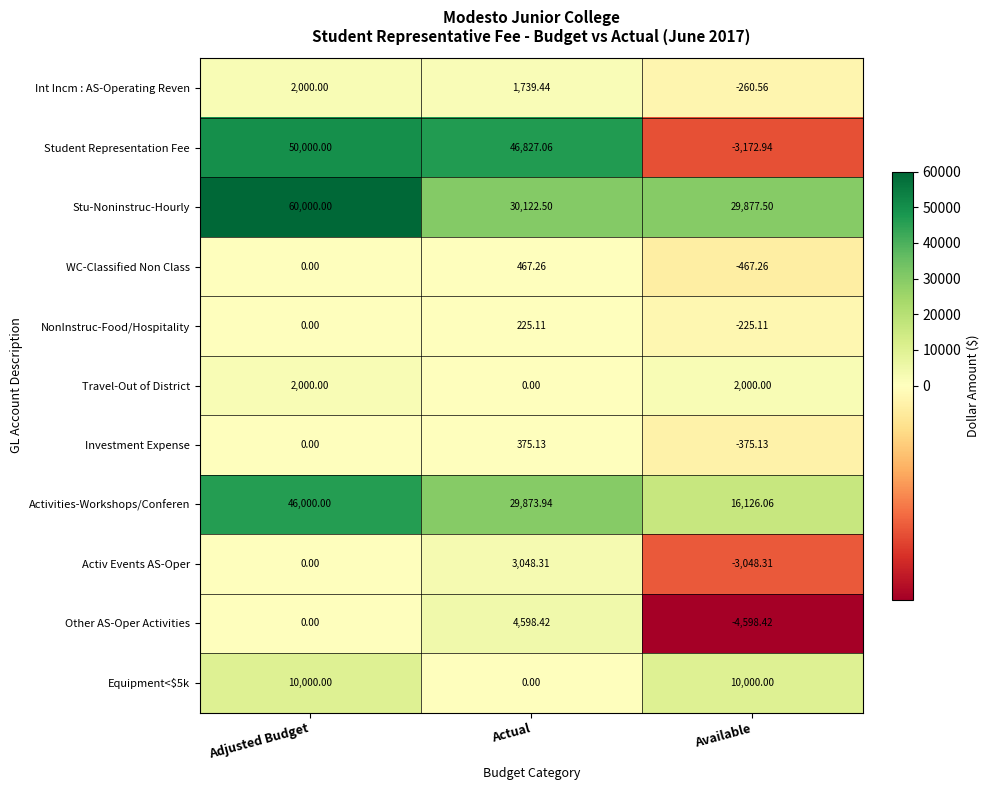

At which category is the sum across all series the highest?

Adjusted Budget